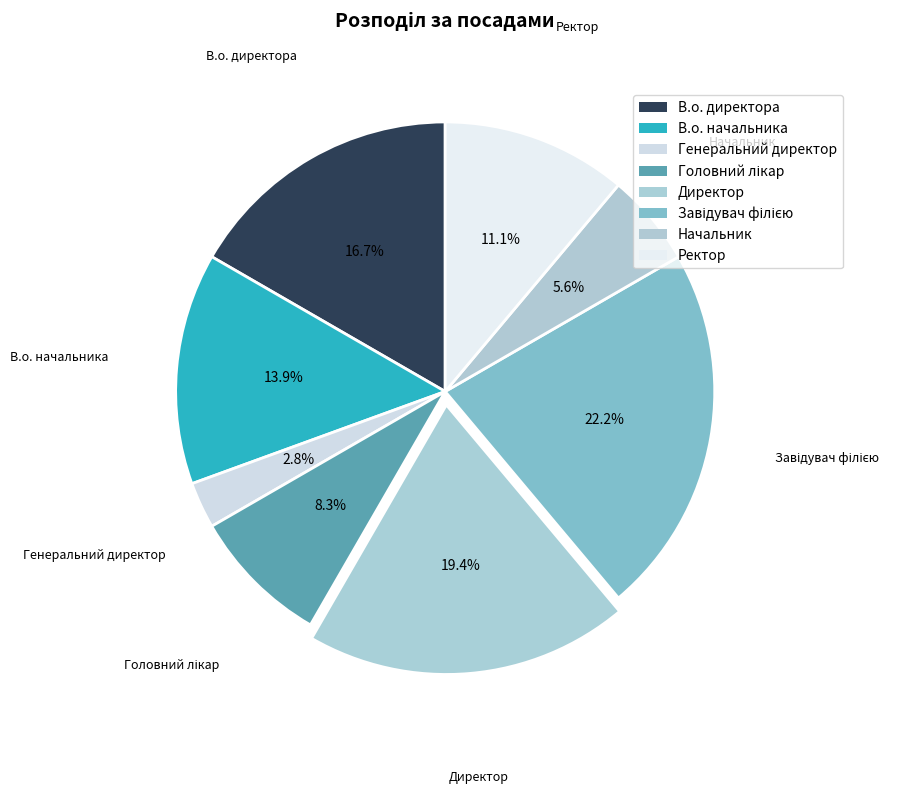

Approximately how many times larger is the value at В.о. начальника compared to Завідувач філією?

0.6